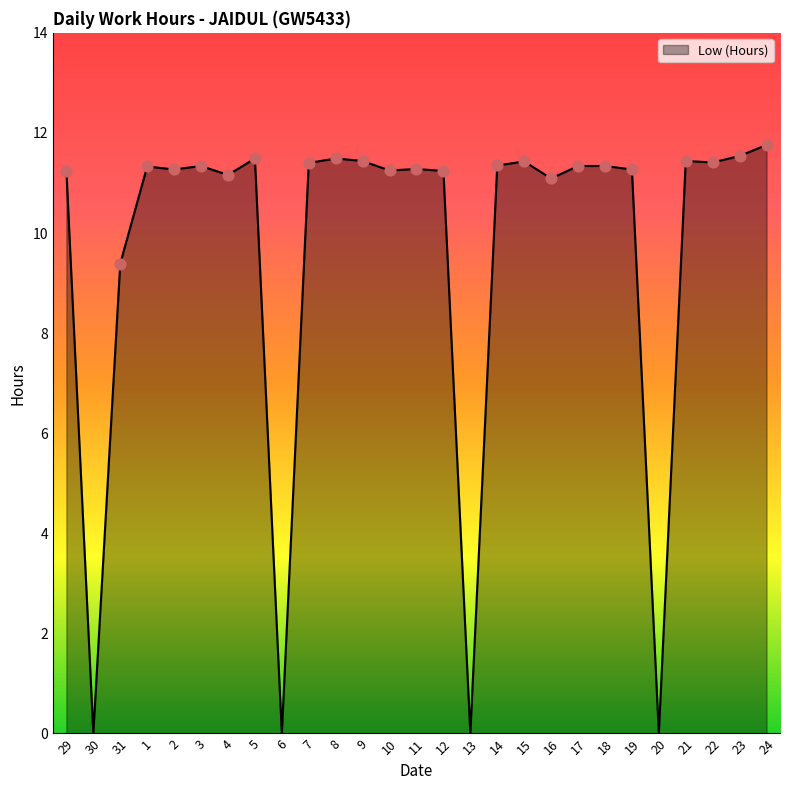

What is the change in value from 2 to 17?

+0.1